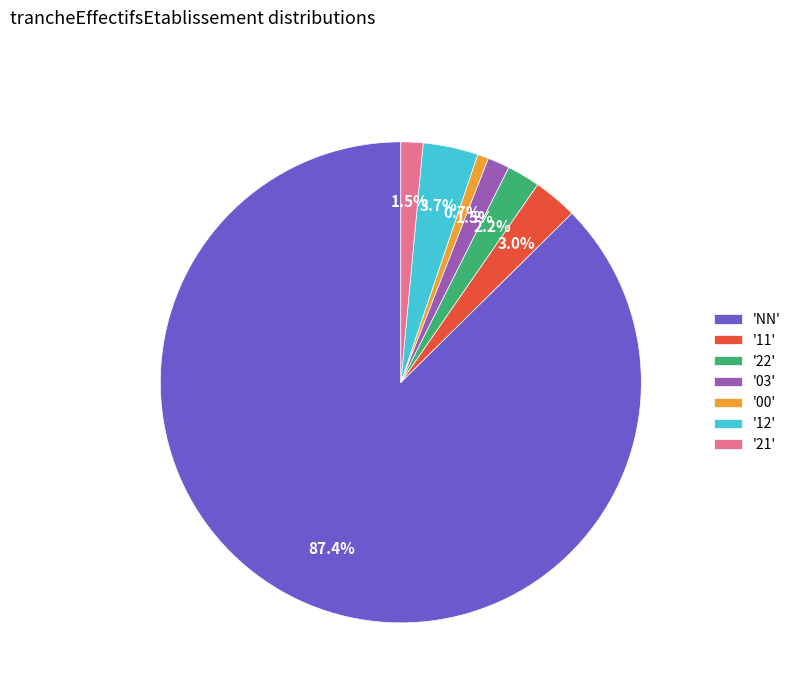

Which has a higher value, 'NN' or '12'?

'NN'